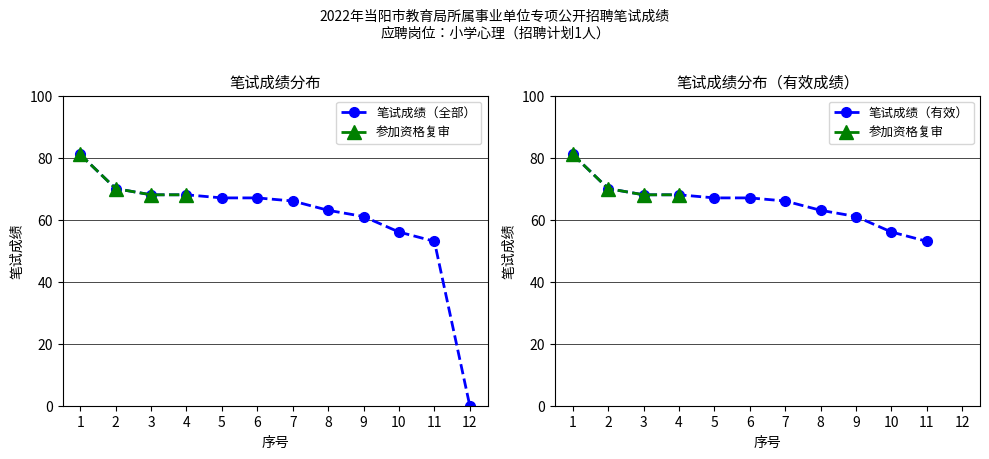

What is the average value?

60